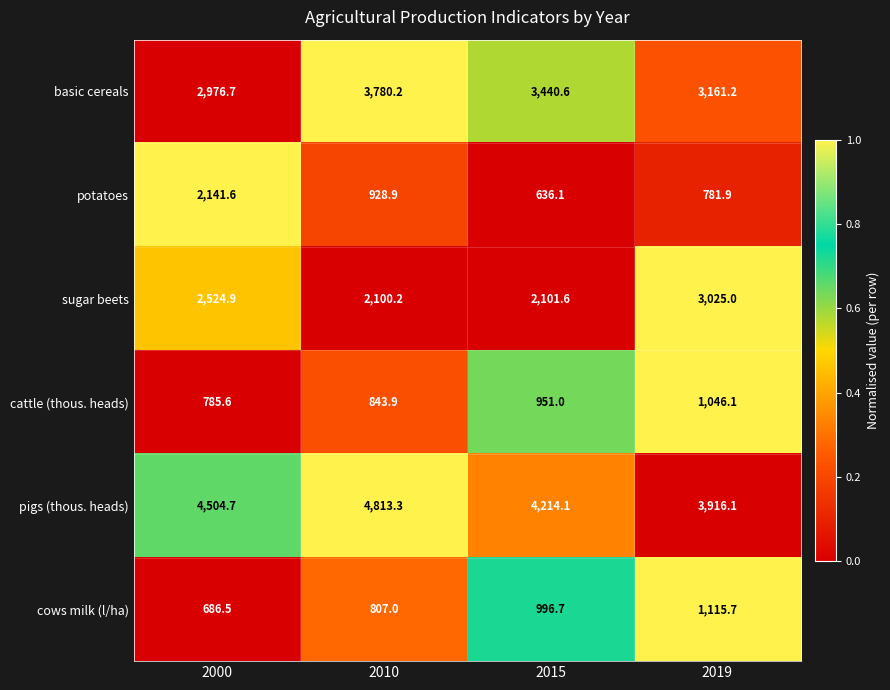

At 2019, list the series in order from smallest to largest.

potatoes, cattle (thous. heads), cows milk (l/ha), sugar beets, basic cereals, pigs (thous. heads)